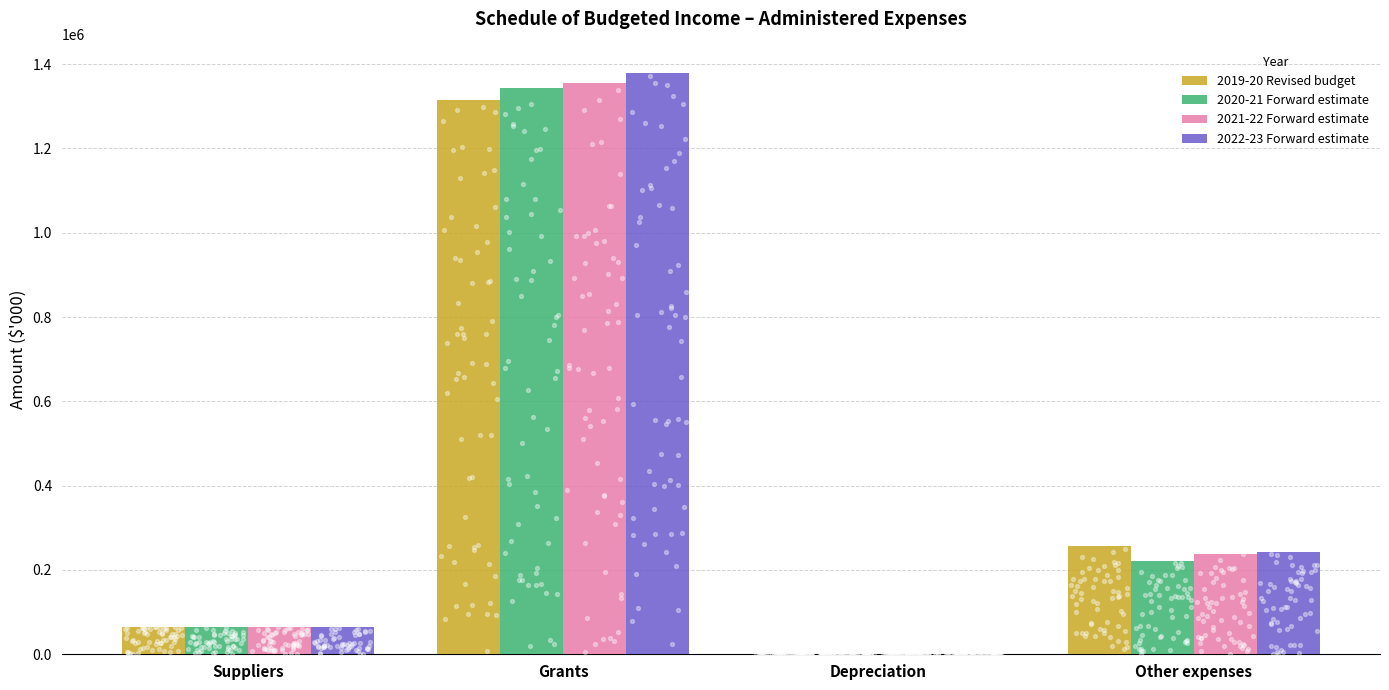

Which series contains the lowest Y value?

2022-23 Forward estimate